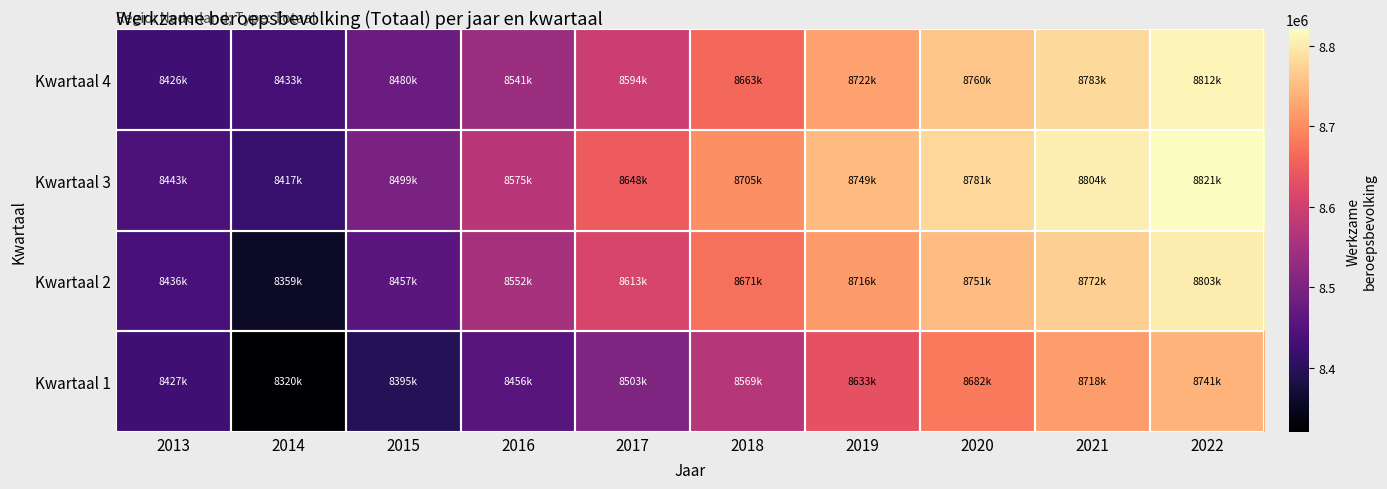

What is the total value across all series at 2014?

33529000